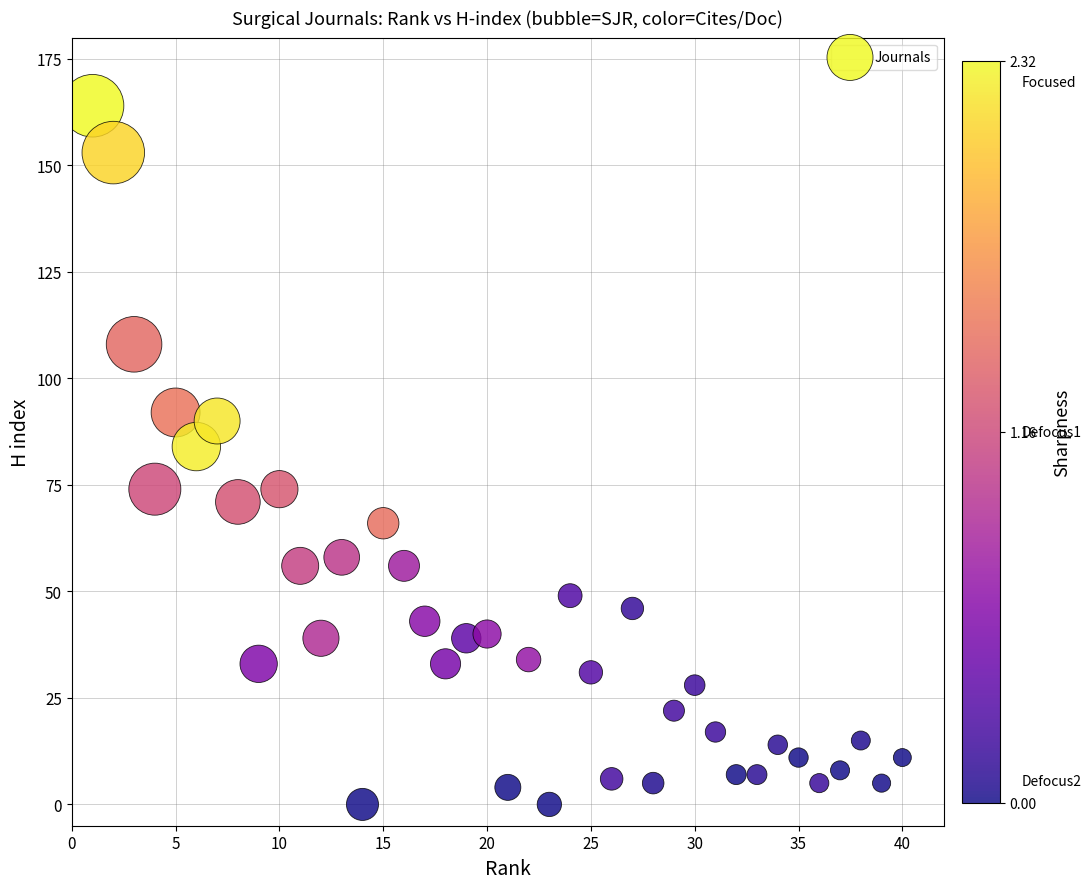

What is the range of X values (max minus min)?

39